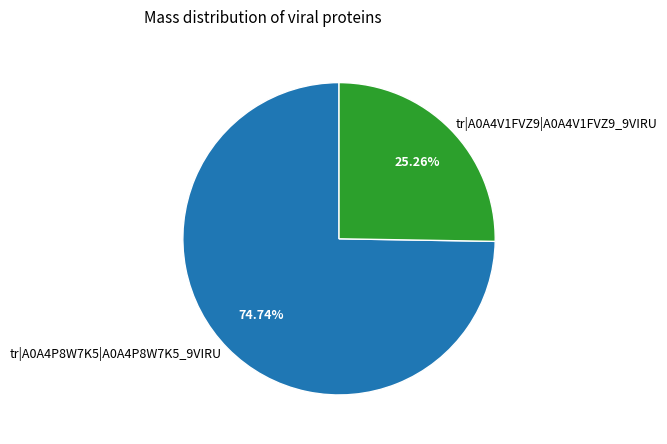

Combined, what portion of the pie is tr|A0A4V1FVZ9|A0A4V1FVZ9_9VIRU and tr|A0A4P8W7K5|A0A4P8W7K5_9VIRU?

100.0%